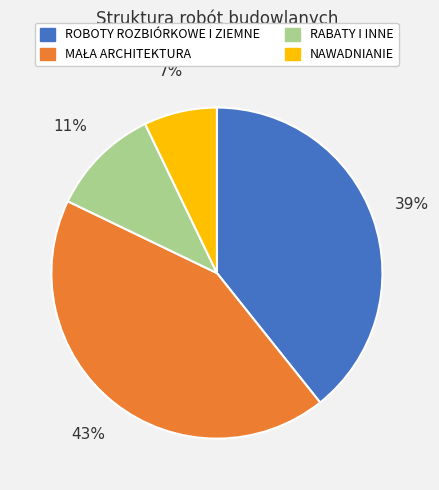

Which category has the smallest portion of the pie?

NAWADNIANIE